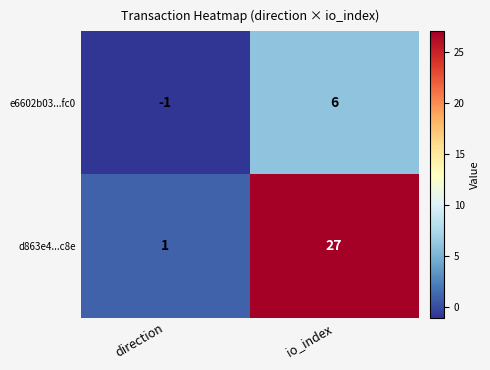

Which series has the largest range (max minus min)?

d863e4...c8e